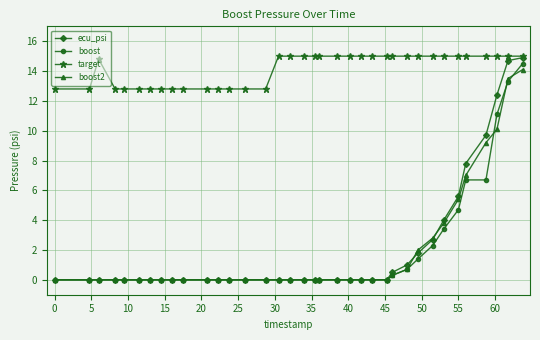

True or false: boost and target intersect in this chart.

False